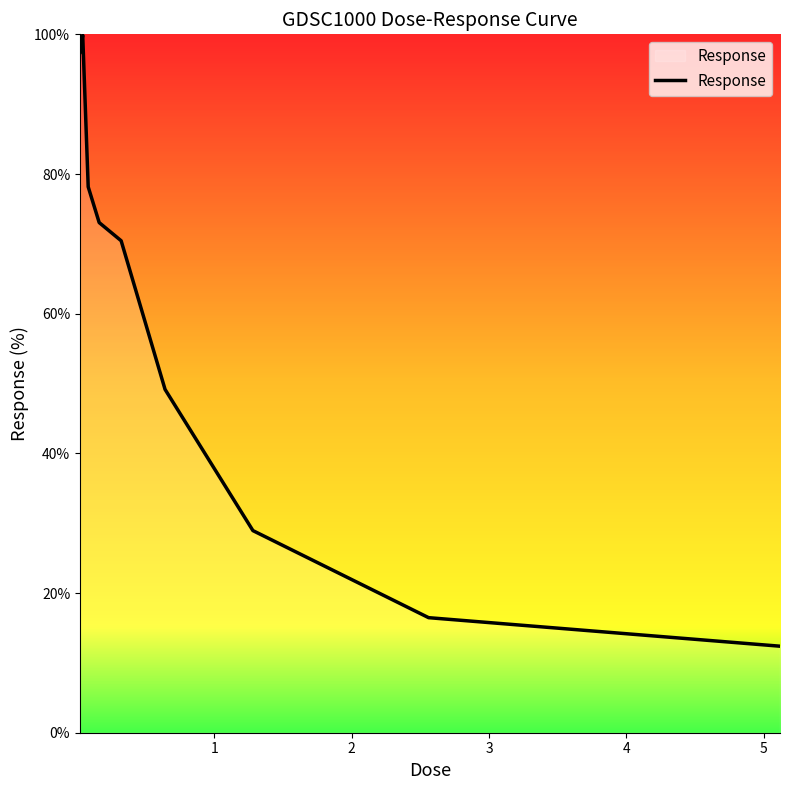

How many series are shown in this chart?

1